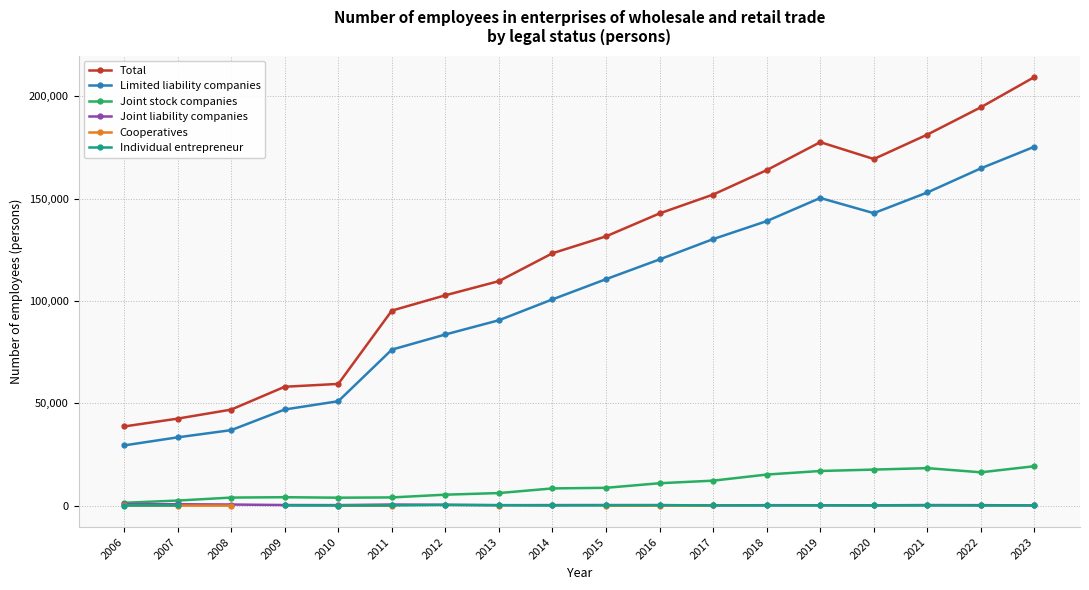

How many data points does each series have?

18